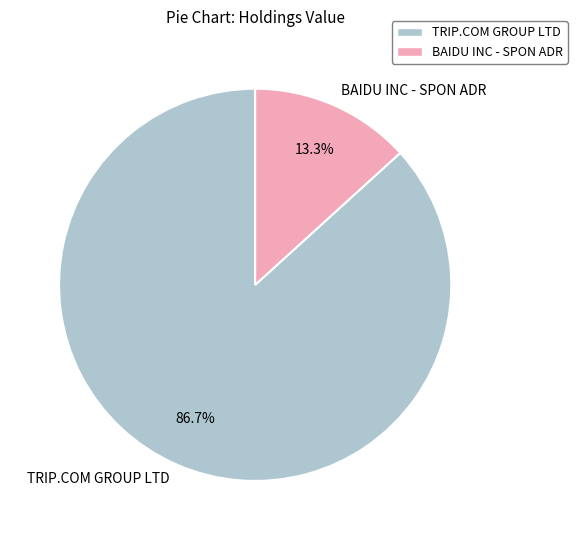

Rank the categories by value from highest to lowest.

TRIP.COM GROUP LTD, BAIDU INC - SPON ADR